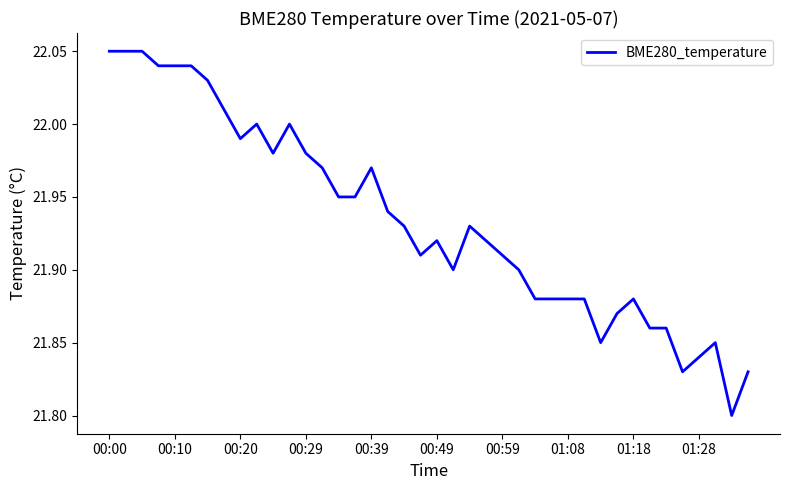

True or false: the data has more than 0 interior local peaks.

True